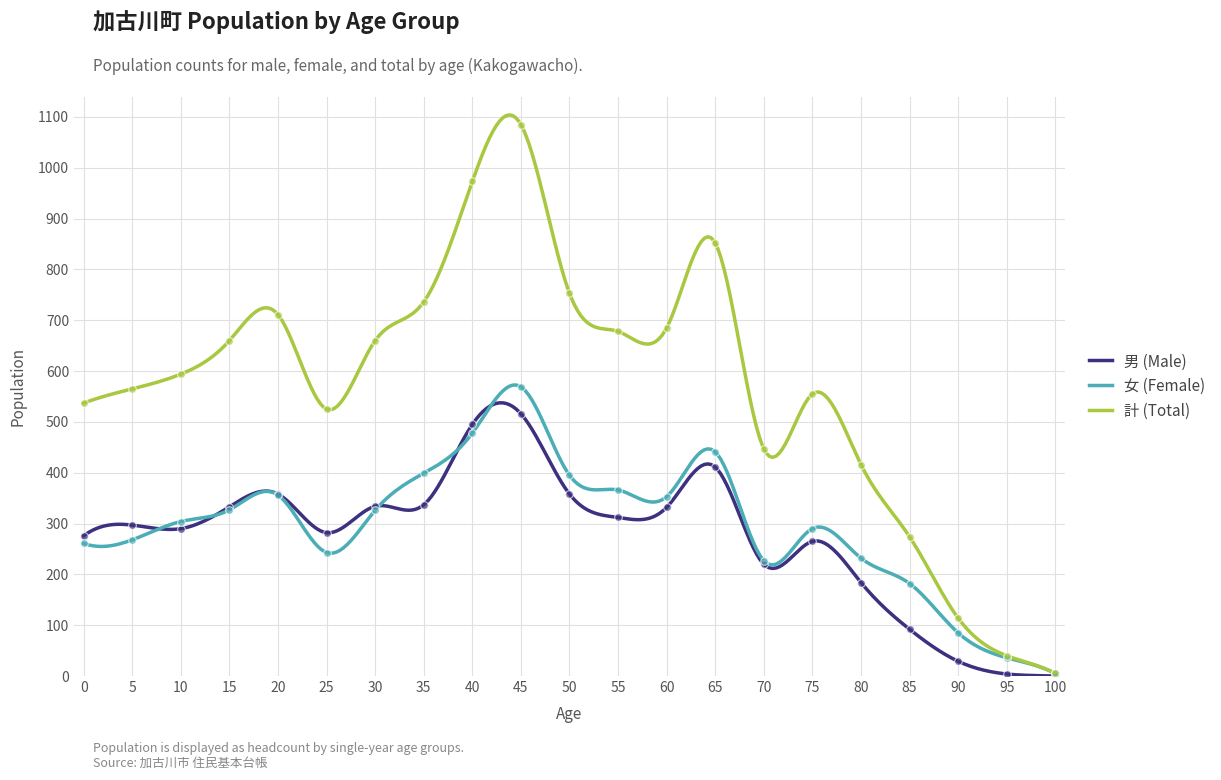

Which series has the widest spread of Y values?

計 (Total)